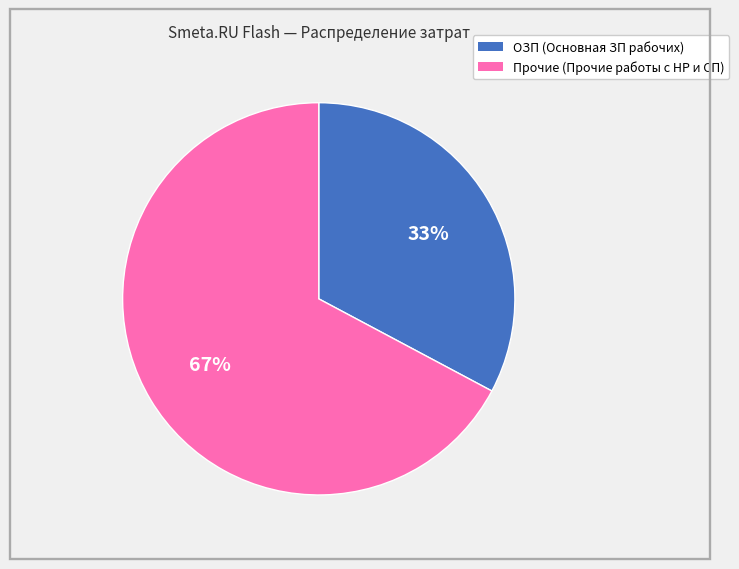

What is the majority slice?

Прочие (Прочие работы с НР и СП)